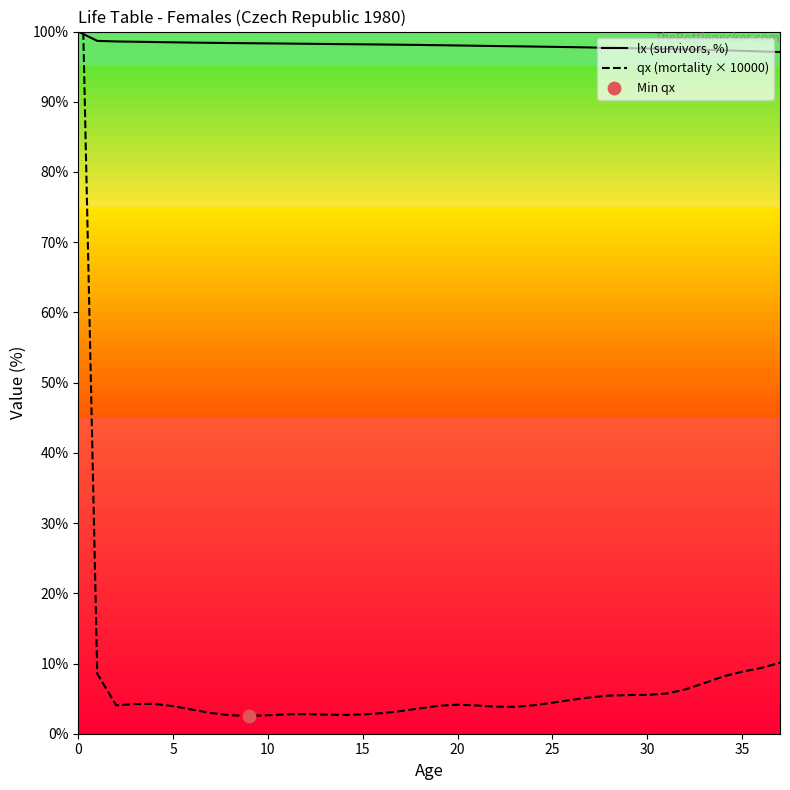

What are all the series names shown in the legend?

lx (survivors, %), qx (mortality × 10000)